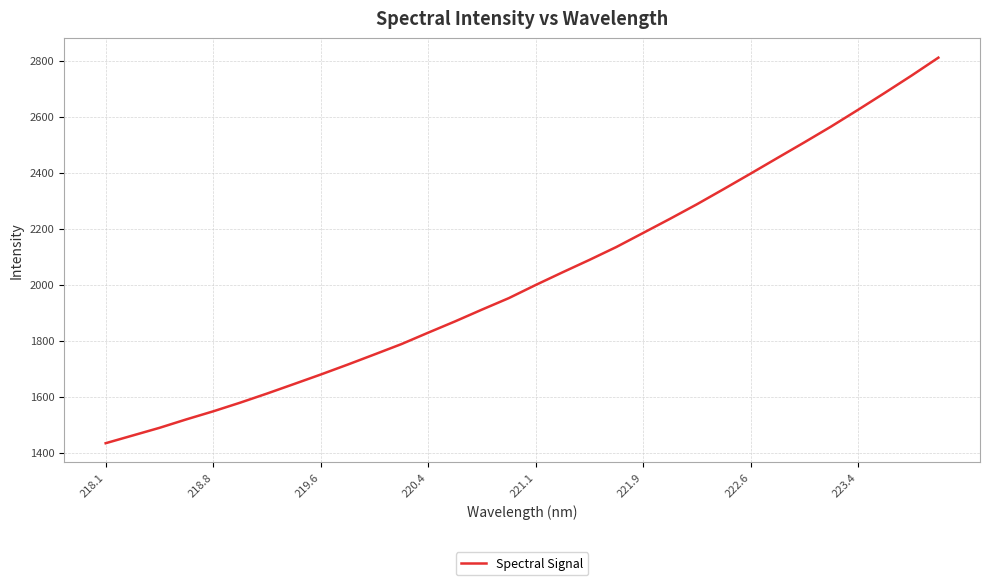

What is the smallest value displayed?

1434.0